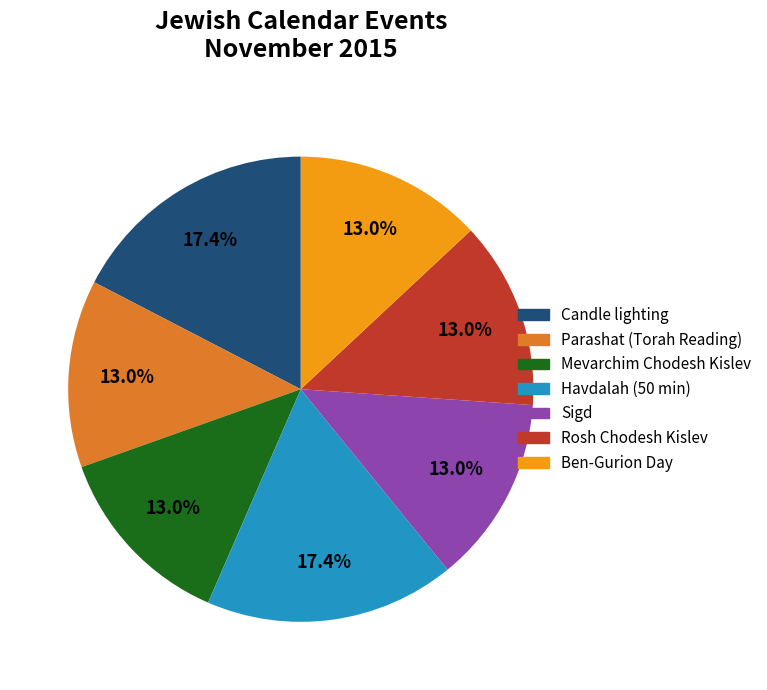

True or false: Sigd accounts for 13% of the total.

True